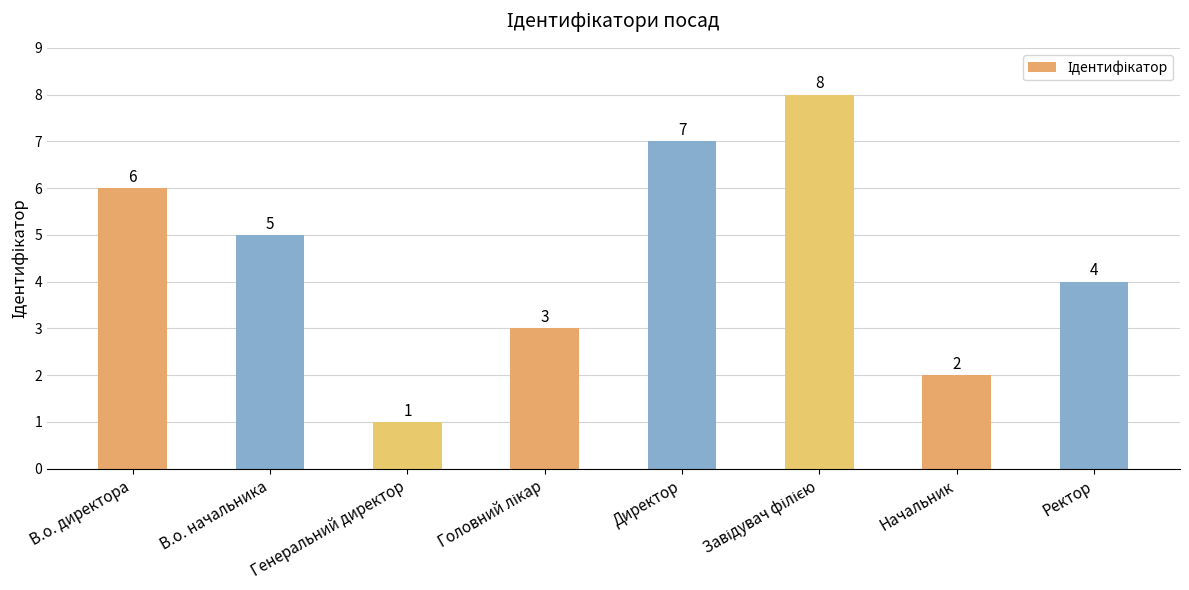

What is the difference between the maximum and minimum values?

7